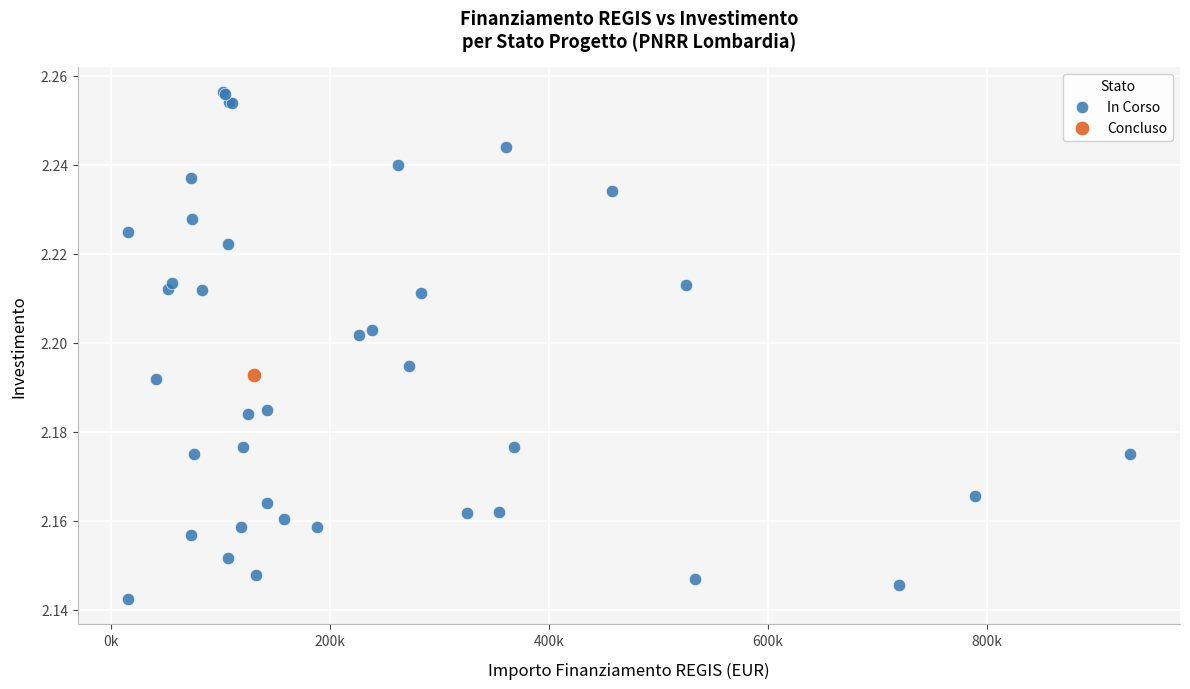

What are all the series names shown in the legend?

In Corso, Concluso